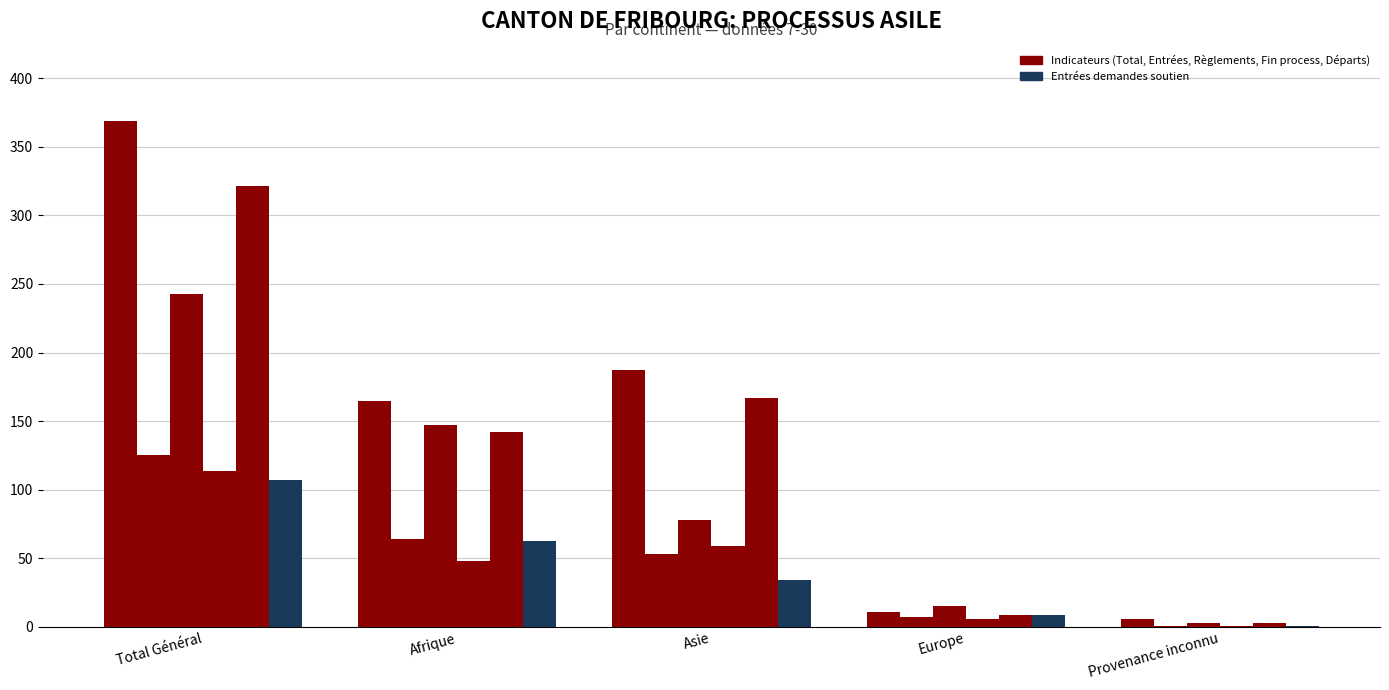

Reading left to right, transcribe all the data shown in this chart.

Total: 369	165	187	11	6
Fin du processus asile: 125	64	53	7	1
Départs et communications: 243	147	78	15	3
Règlements: 114	48	59	6	1
Entrées: 321	142	167	9	3
Entrées demandes soutien: 107	63	34	9	1